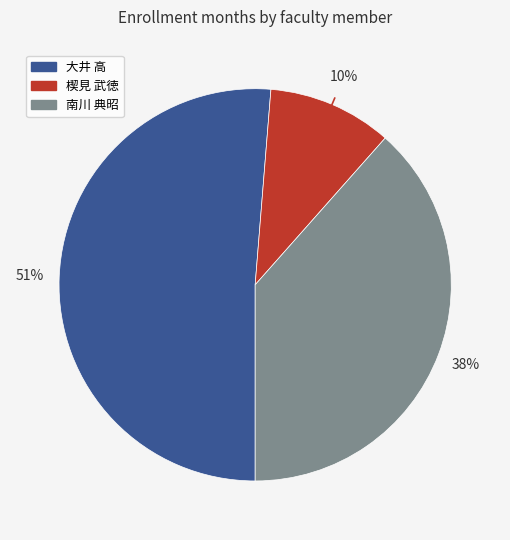

Is there any slice that represents more than half of the pie?

Yes